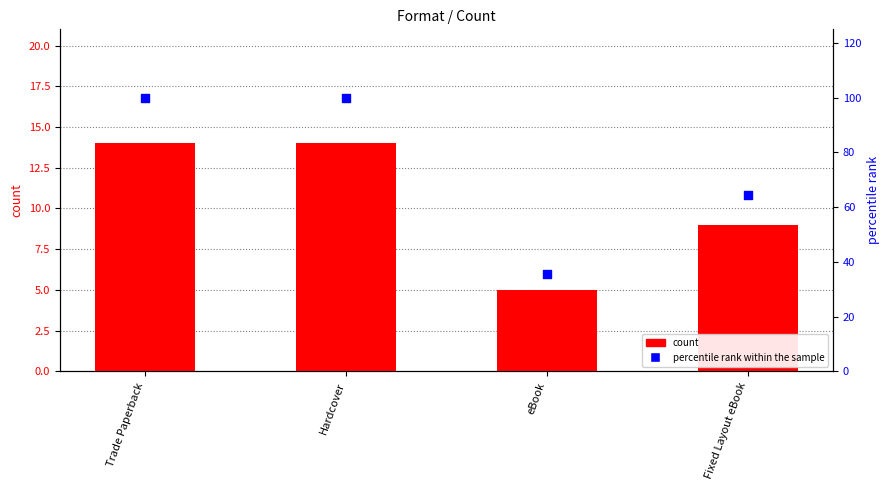

What is the total value across all series at Trade Paperback?

114.0